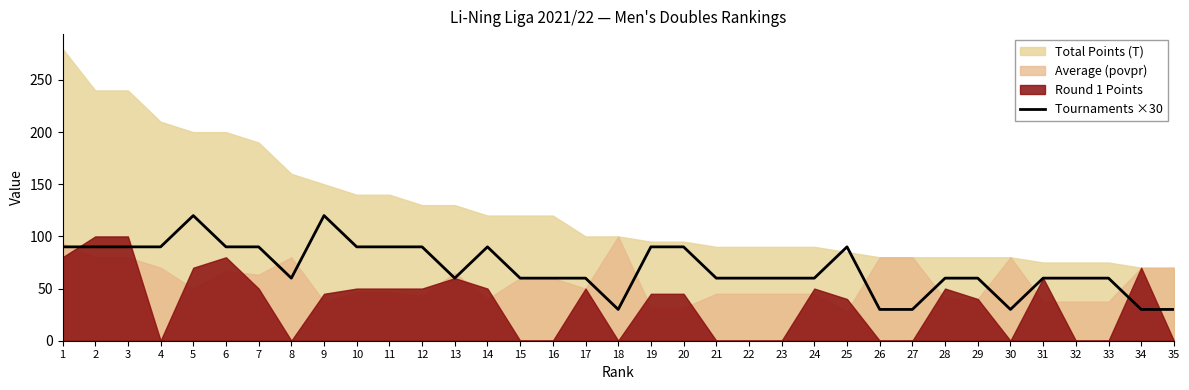

What is the ratio of the value at 14 to the value at 15?

1.5